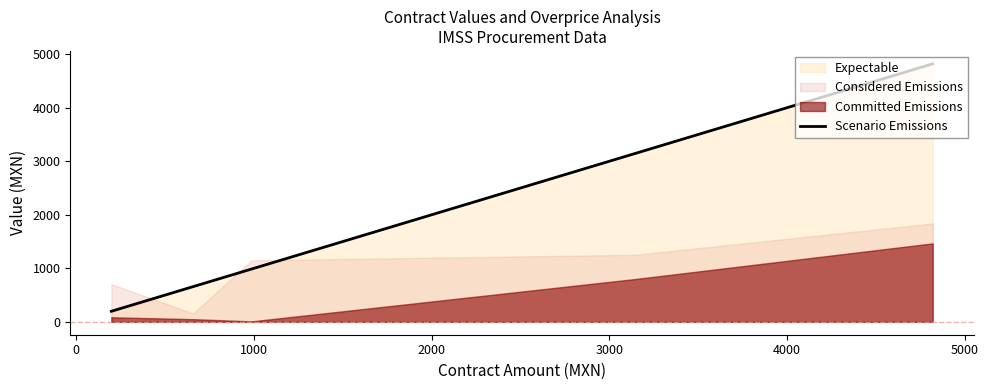

What is the value of the 5th point from the left?

4819.8